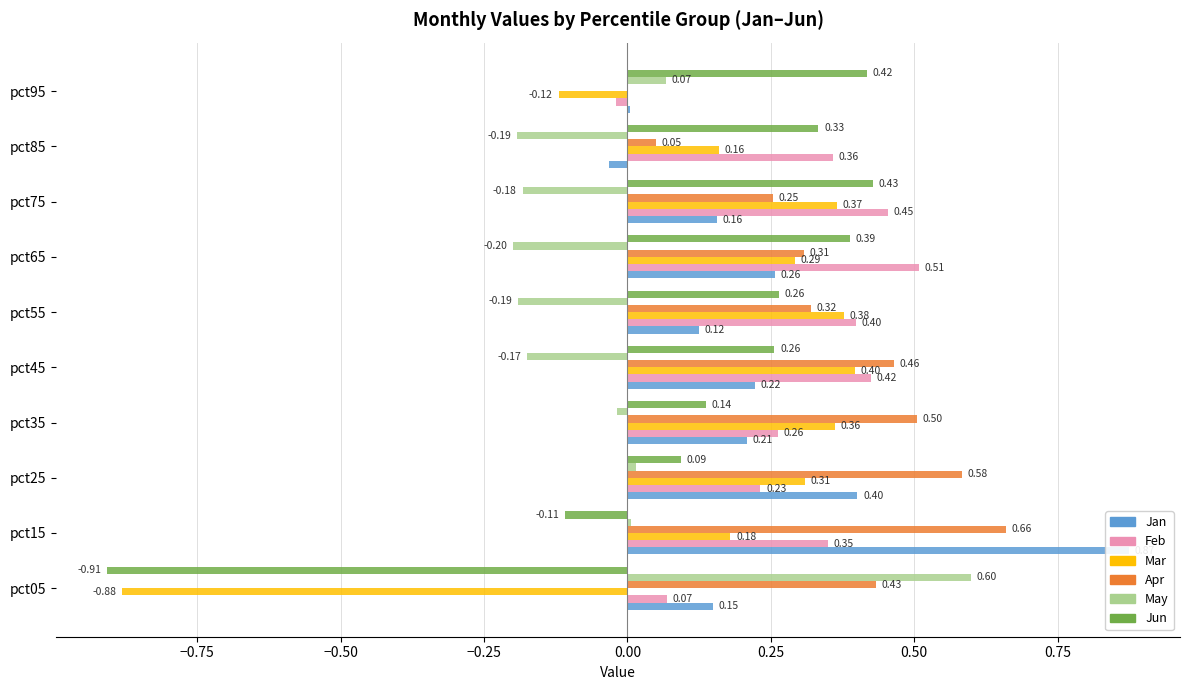

What is the difference between the maximum and minimum values in the Mar series?

1.3